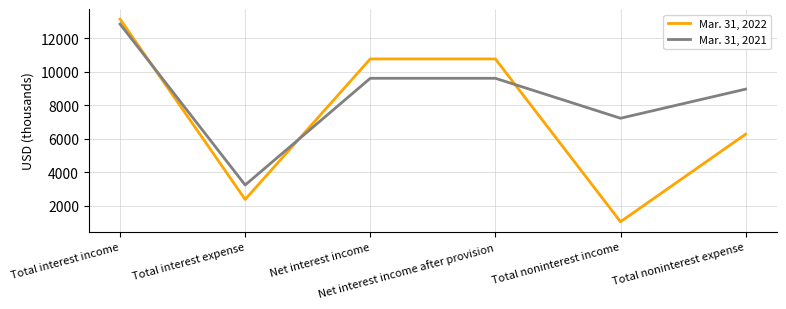

At which label does Mar. 31, 2022 first exceed 10774?

Total interest income